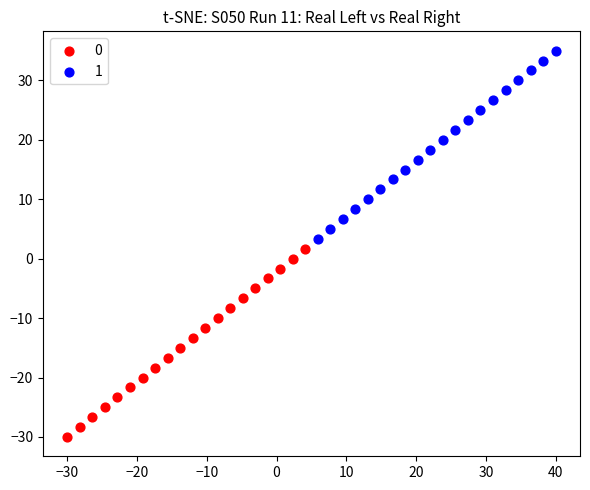

What are all the series names shown in the legend?

0, 1